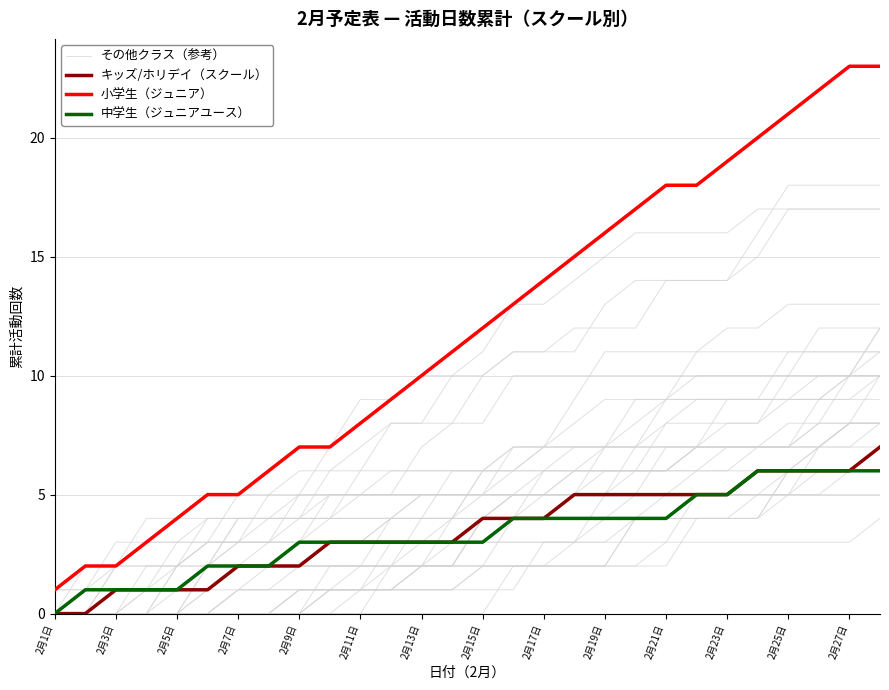

What position from the left is 2月27日?

14